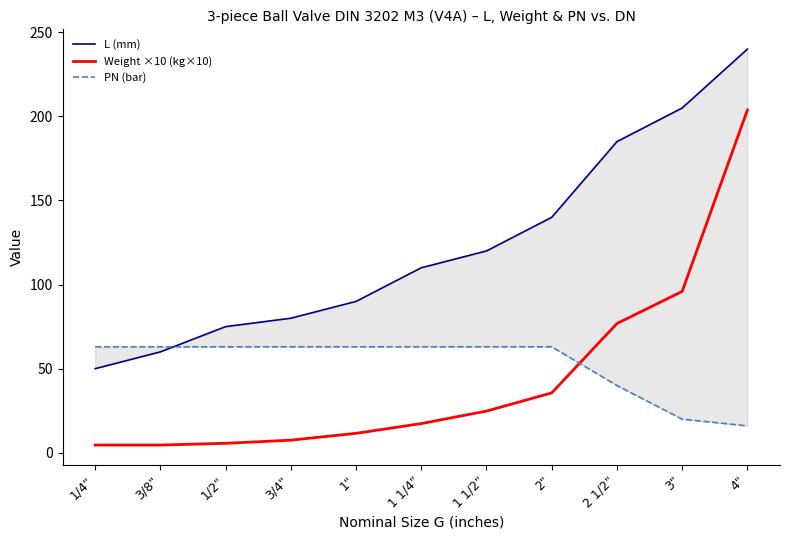

The value of L (mm) at 1 1/2" is 26.8. True or false?

False